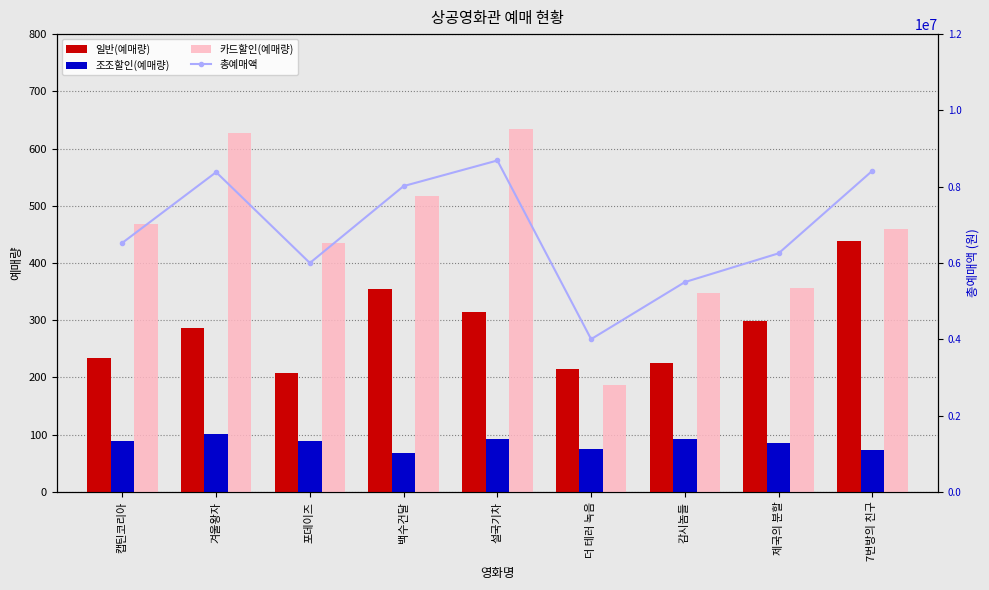

What is the sum of the 카드할인(예매량) values at 캡틴코리아 and 설국기차?

1102